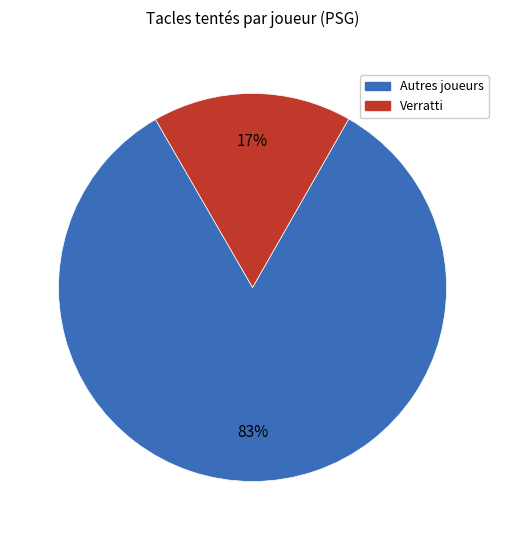

How many segments does this pie chart have?

2